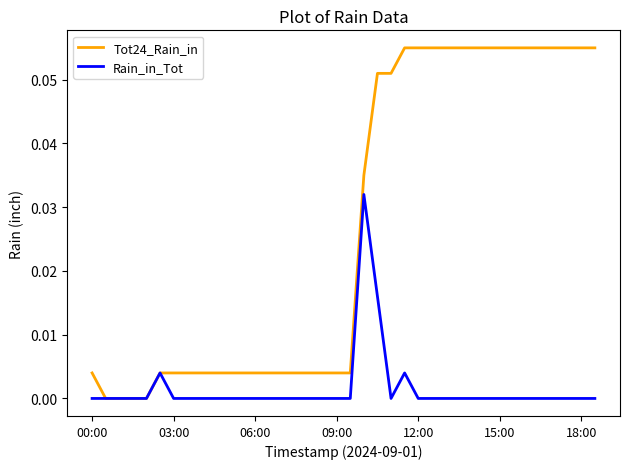

Rank the series by their average value, from highest to lowest.

Tot24_Rain_in, Rain_in_Tot